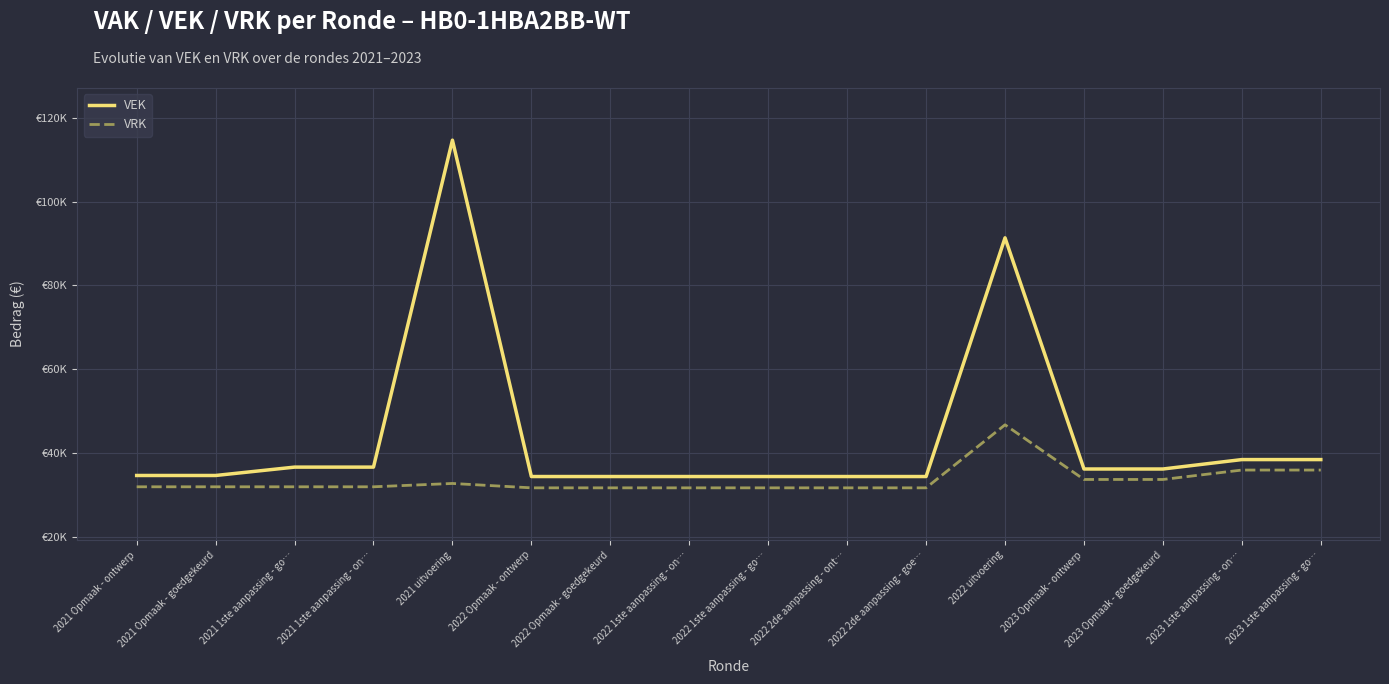

What is the value of the VEK point at the 12th from the left?

91380